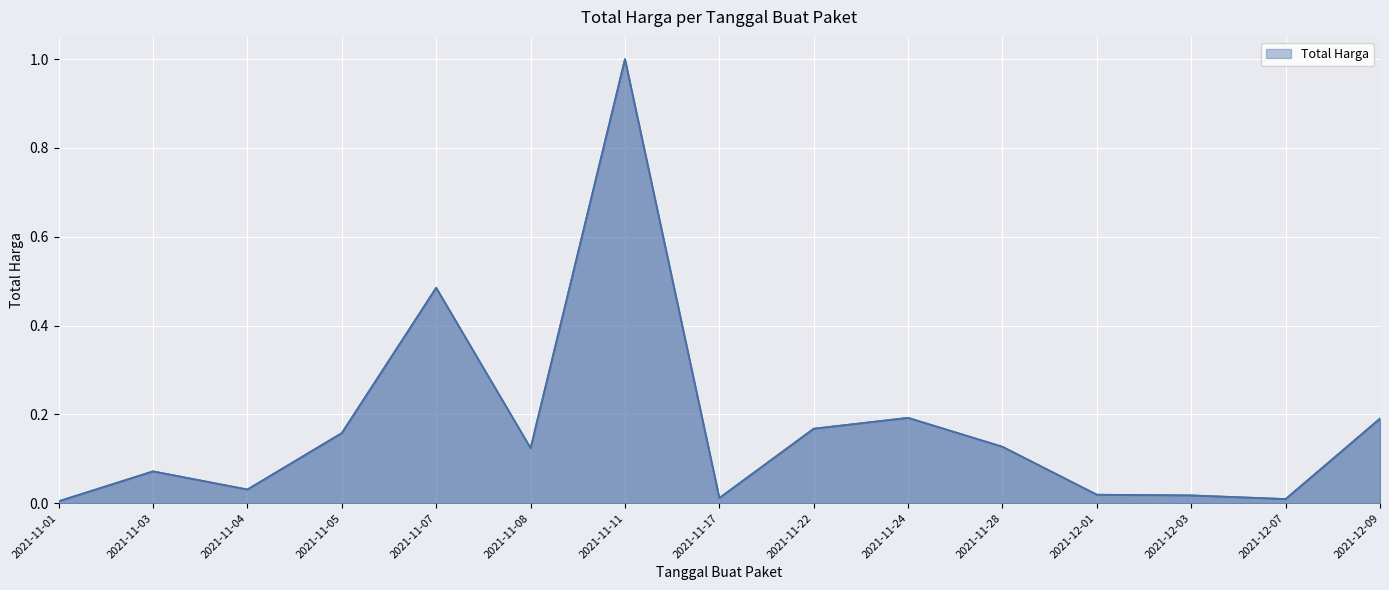

List the labels in order of value, largest first.

2021-11-11, 2021-11-07, 2021-11-24, 2021-12-09, 2021-11-22, 2021-11-05, 2021-11-28, 2021-11-08, 2021-11-03, 2021-11-04, 2021-12-01, 2021-12-03, 2021-11-17, 2021-12-07, 2021-11-01